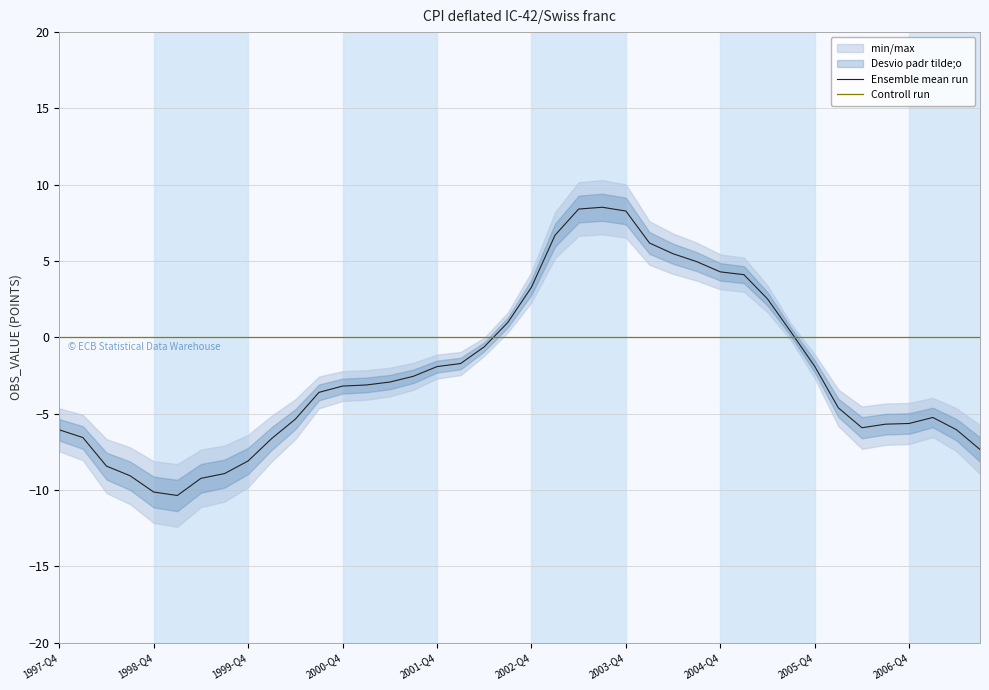

Rank the series at 26 from highest to lowest value.

Ensemble mean run, Controll run